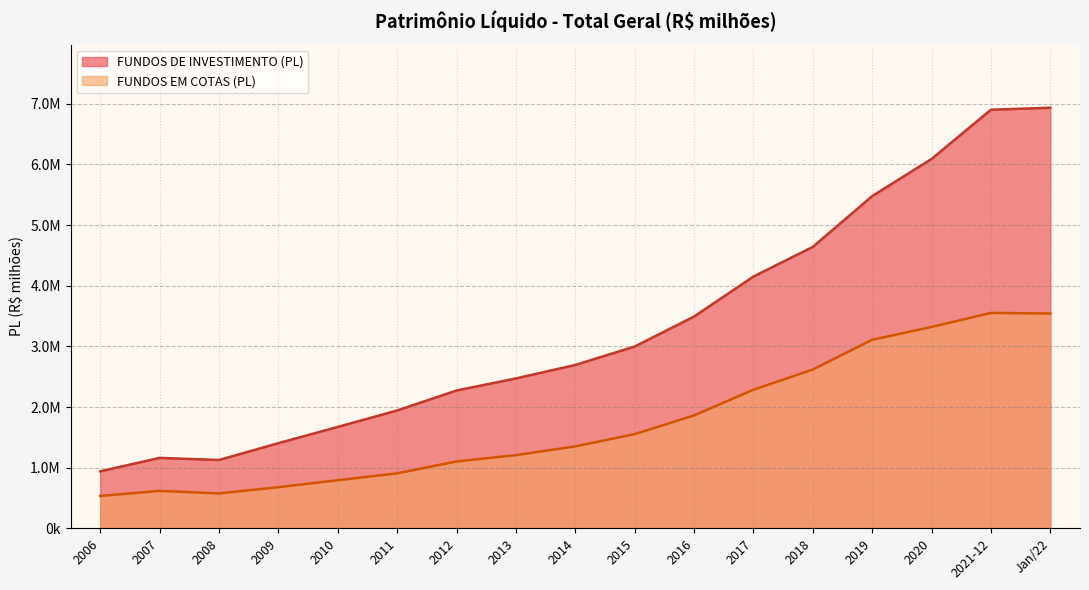

List the labels in order of FUNDOS DE INVESTIMENTO (PL) value, smallest first.

2006, 2008, 2007, 2009, 2010, 2011, 2012, 2013, 2014, 2015, 2016, 2017, 2018, 2019, 2020, 2021-12, Jan/22